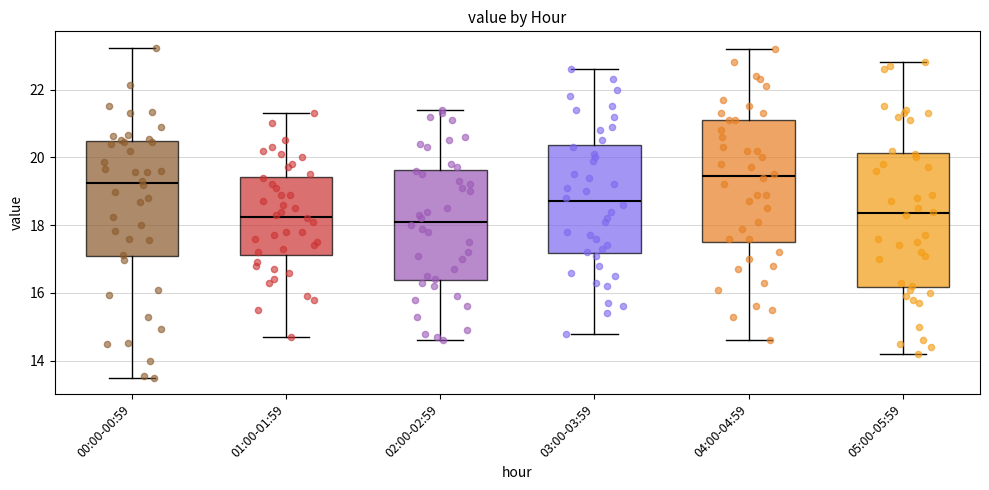

Comparing the boxes themselves (not the whiskers), which one is the tallest?

05:00-05:59